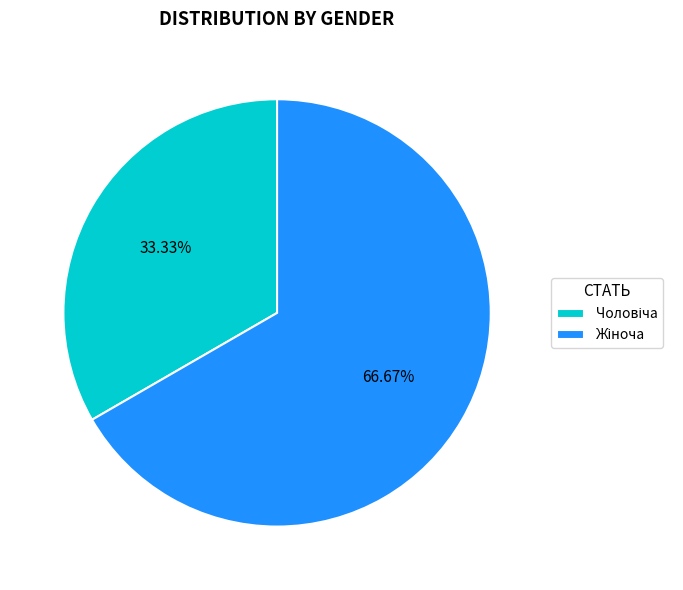

What percentage is the Чоловіча slice, to the nearest percent?

33%